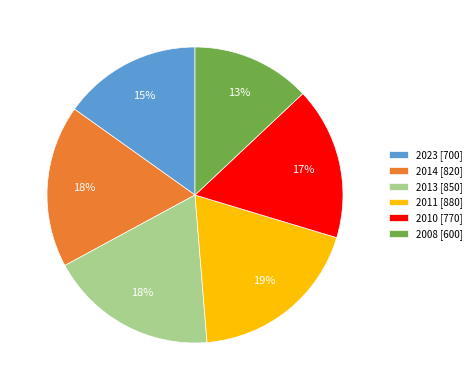

To the nearest percent, what percentage of the pie is 2023?

15%